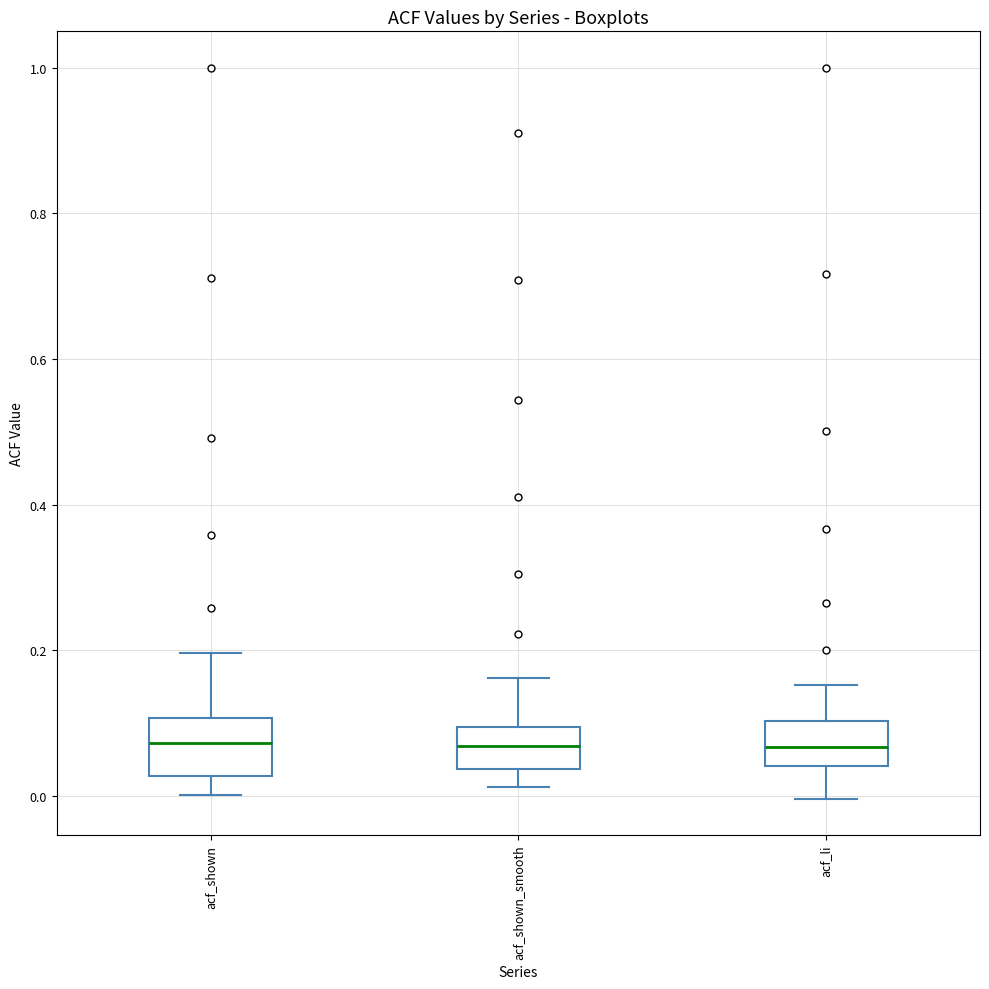

Reading left to right, read every box against the y-axis: the position of its median line, the range the box covers, and the ends of its whiskers. The values are not printed on the chart, so give them approximately, as read against the axis.

acf_shown: median 0.08, box 0.02 to 0.10, whiskers 0.00 to 0.20
acf_shown_smooth: median 0.06, box 0.04 to 0.10, whiskers 0.02 to 0.16
acf_li: median 0.06, box 0.04 to 0.10, whiskers 0.00 to 0.16